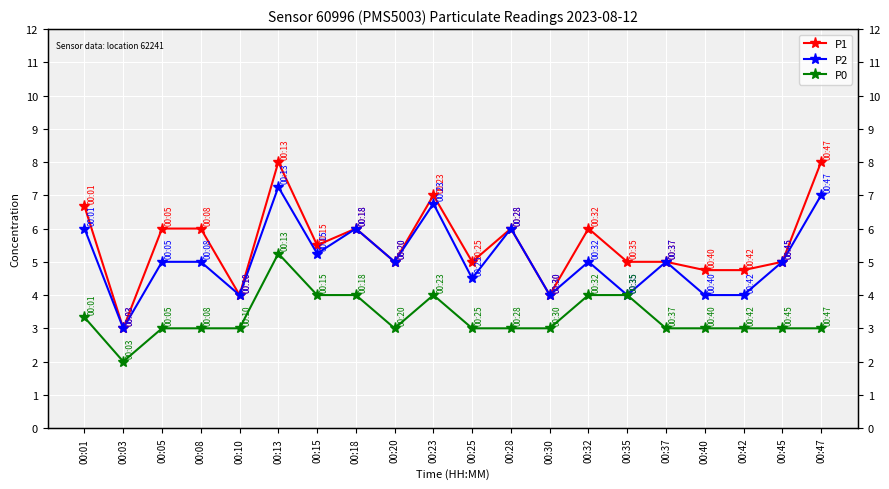

The P1 series shows 8.0 at 00:37. True or false?

False